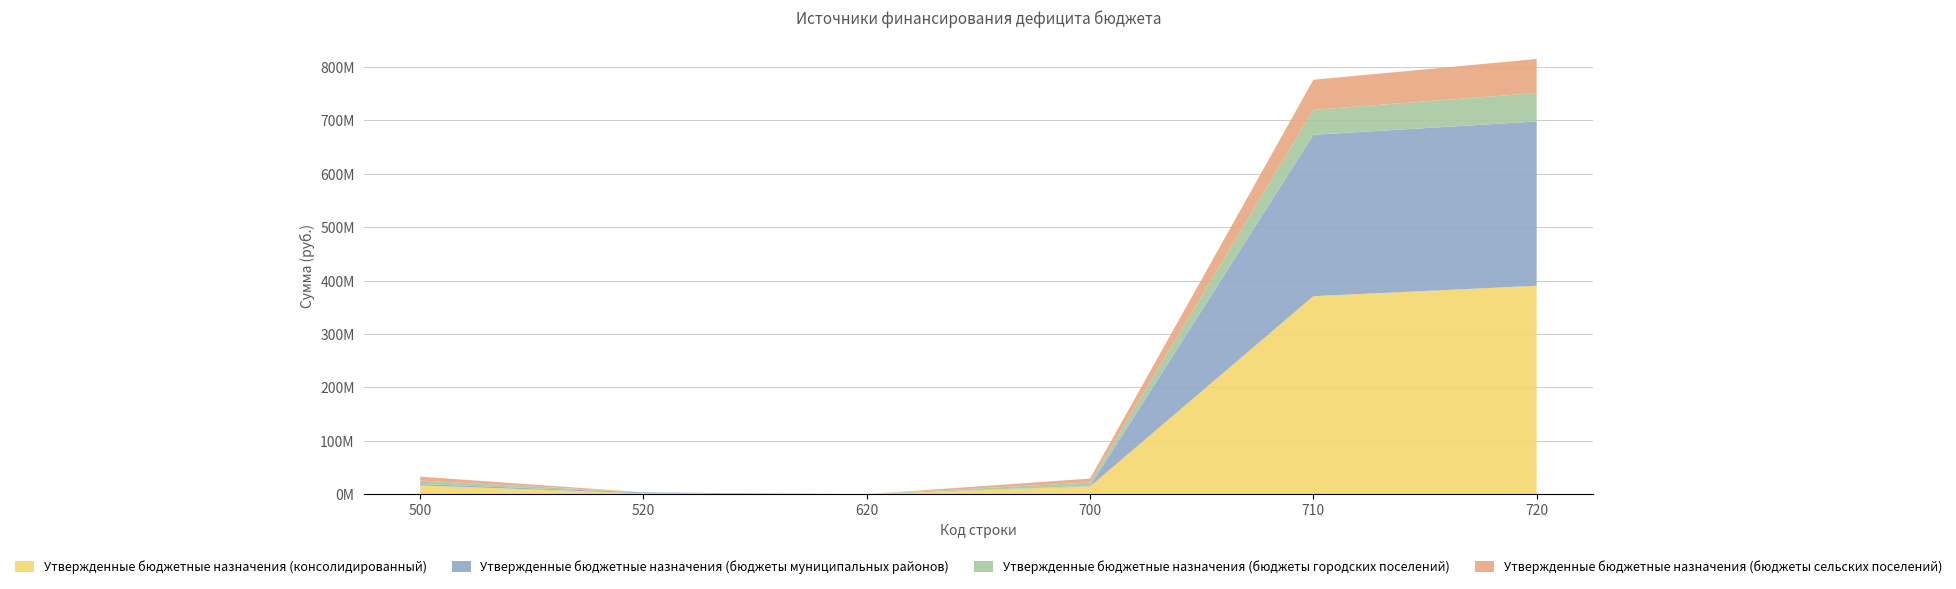

Reading left to right, extract all data points from this chart.

Утвержденные бюджетные назначения (консолидированный): 500=16452977.5	520=1760000.0	620=0.0	700=14692977.5	710=370932563.3	720=390394853.1
Утвержденные бюджетные назначения (бюджеты муниципальных районов): 500=2610377.5	520=1760000.0	620=0.0	700=850377.5	710=302119604.2	720=307729194.0
Утвержденные бюджетные назначения (бюджеты городских поселений): 500=6471300.0	520=0.0	620=0.0	700=6471300.0	710=46819203.3	720=53290503.3
Утвержденные бюджетные назначения (бюджеты сельских поселений): 500=7371300.0	520=0.0	620=0.0	700=7371300.0	710=56322885.8	720=63704285.8